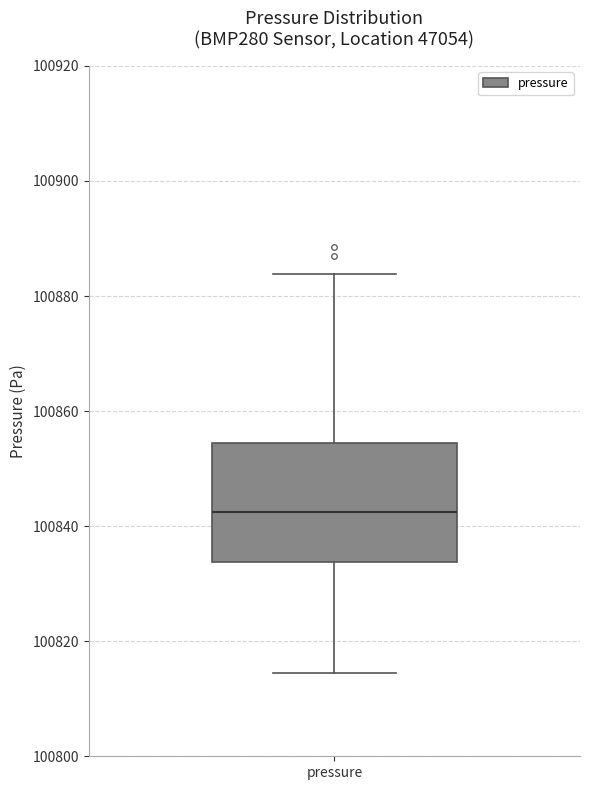

Transcribe this box plot: give where the median line is, the range the box spans, and where the two whiskers end, as read against the y-axis. The values are not printed on the chart, so give them approximately, as read against the axis.

median 100842, box 100834 to 100854, whiskers 100814 to 100884